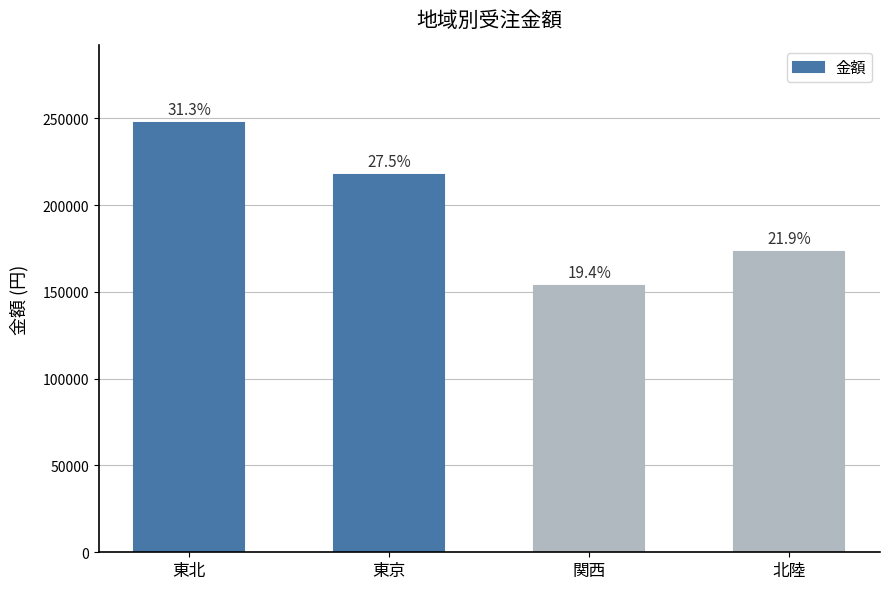

What is the difference between the maximum and minimum values?

94200